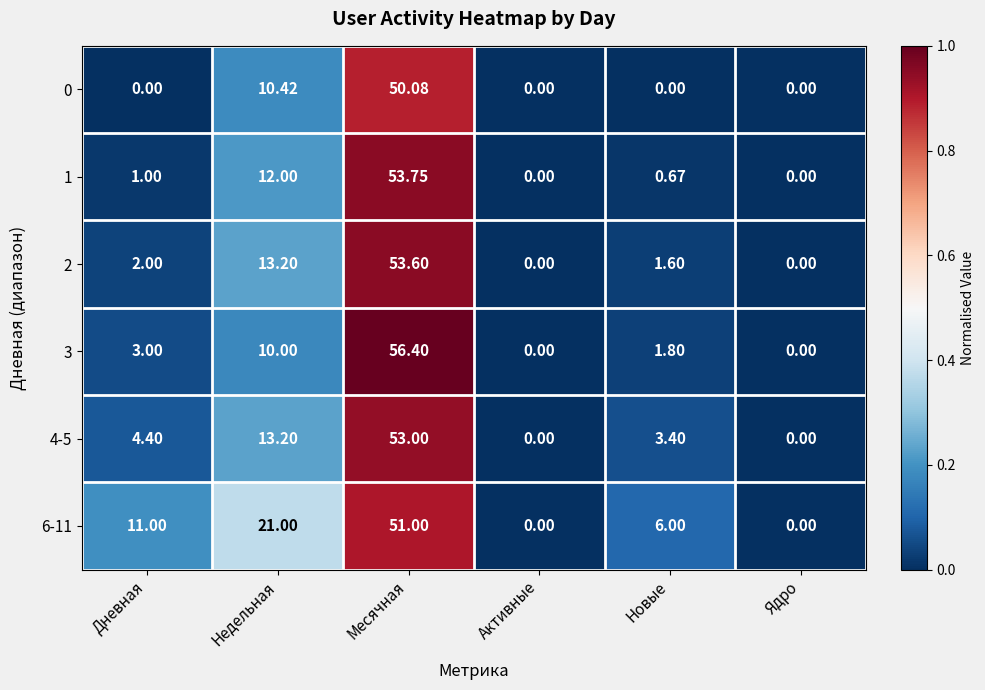

Where is 3 nearest to the value 28?

Недельная